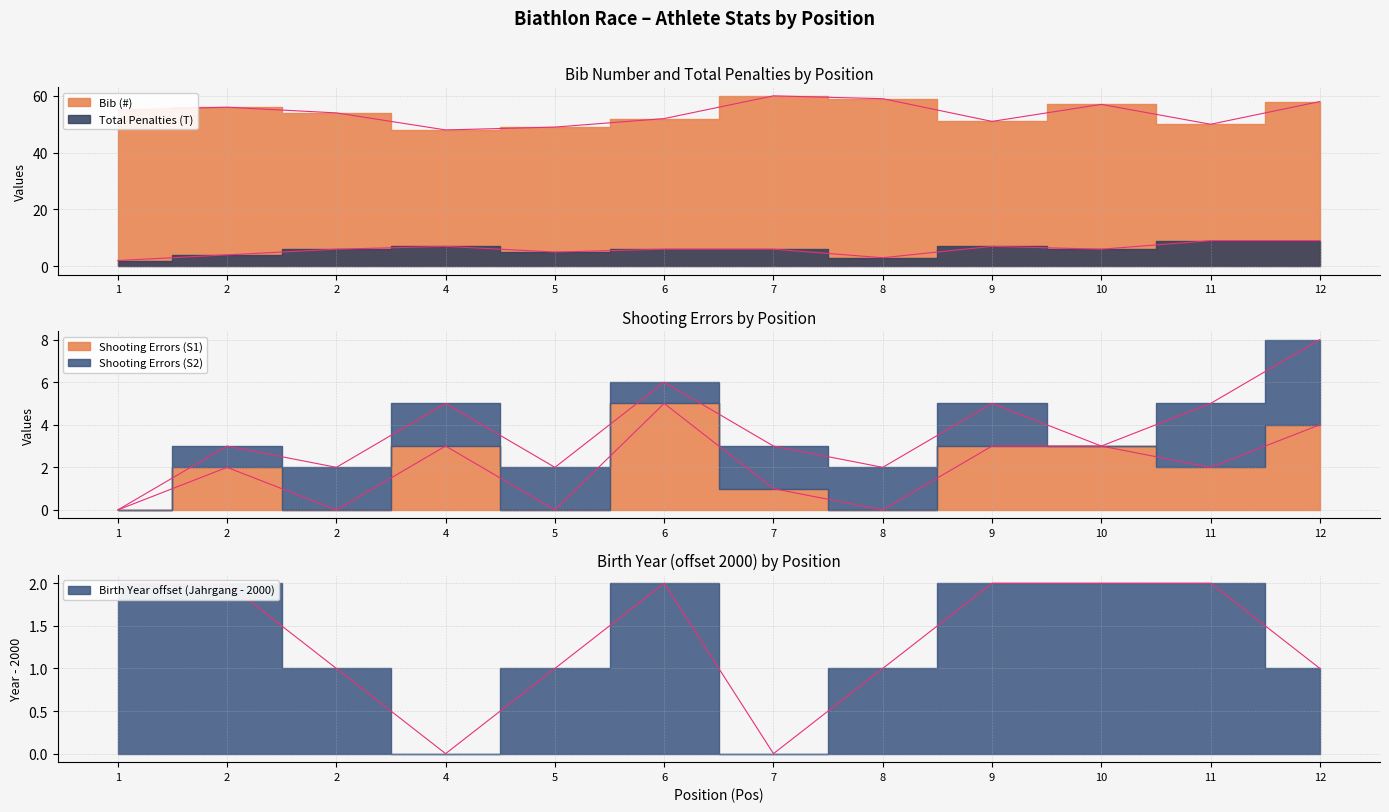

What is the value of the Shooting Errors (S1) point at the 9th from the left?

3